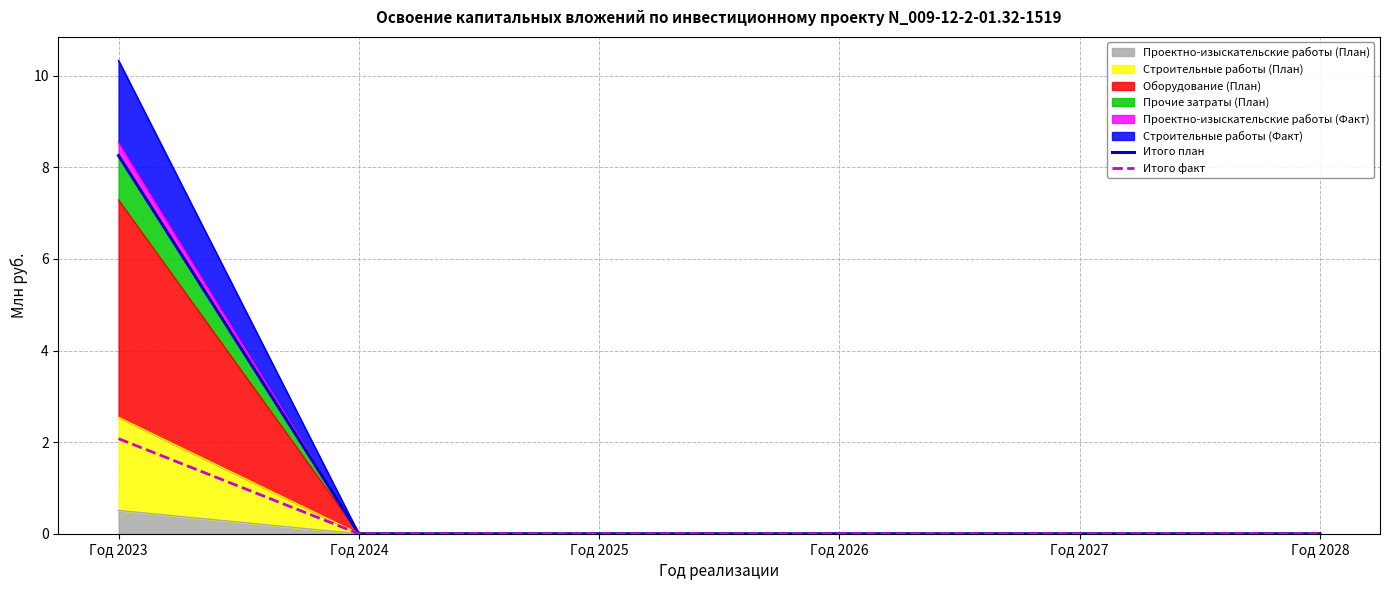

Reading left to right, transcribe all the data shown in this chart.

Итого план: 8.3	0.0	0.0	0.0	0.0	0.0
Итого факт: 2.1	0.0	0.0	0.0	0.0	0.0